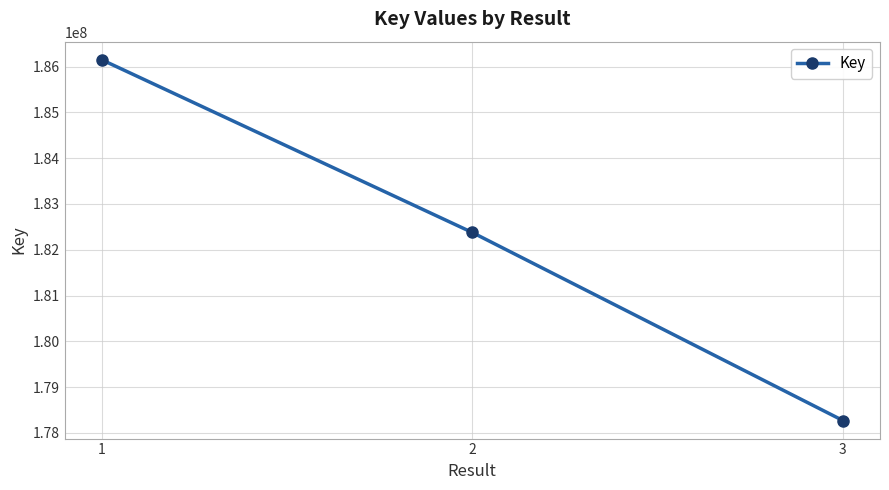

Count the number of data series in this chart.

1